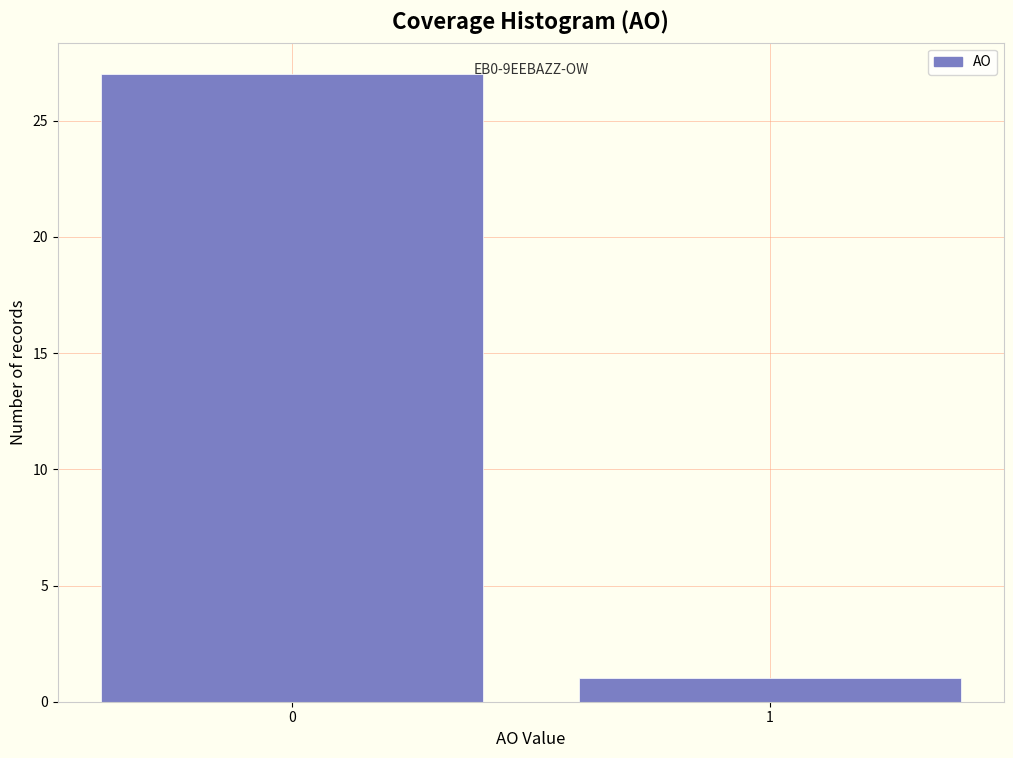

Reading left to right, list all the values displayed in this chart.

0=27	1=1